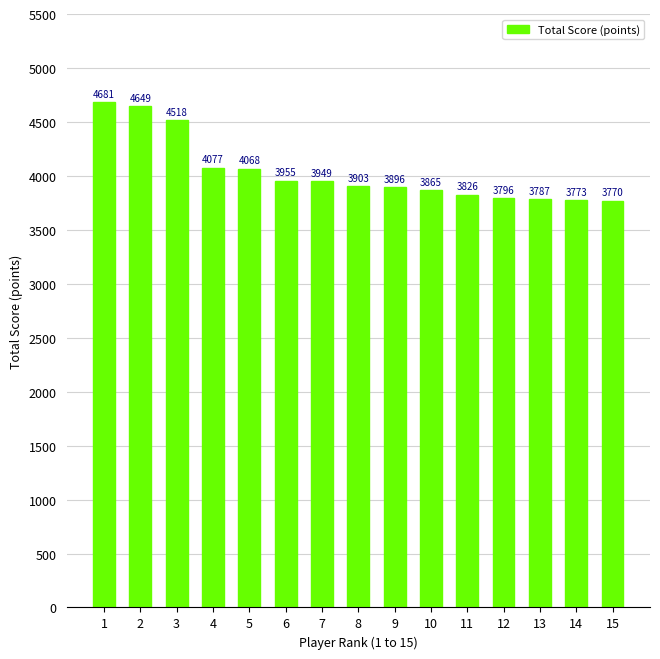

Where does the data first go above 3903?

1